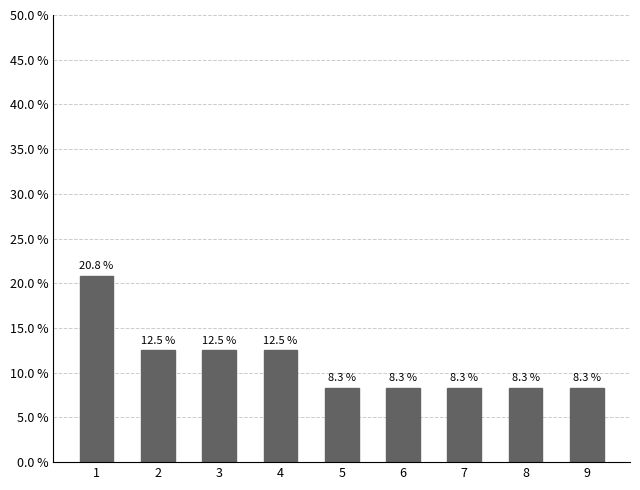

What is the value of the 7th bar from the left?

8.3